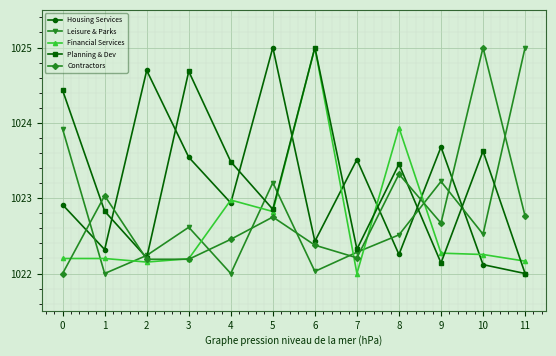

Which series has the largest total across all categories?

Planning & Dev